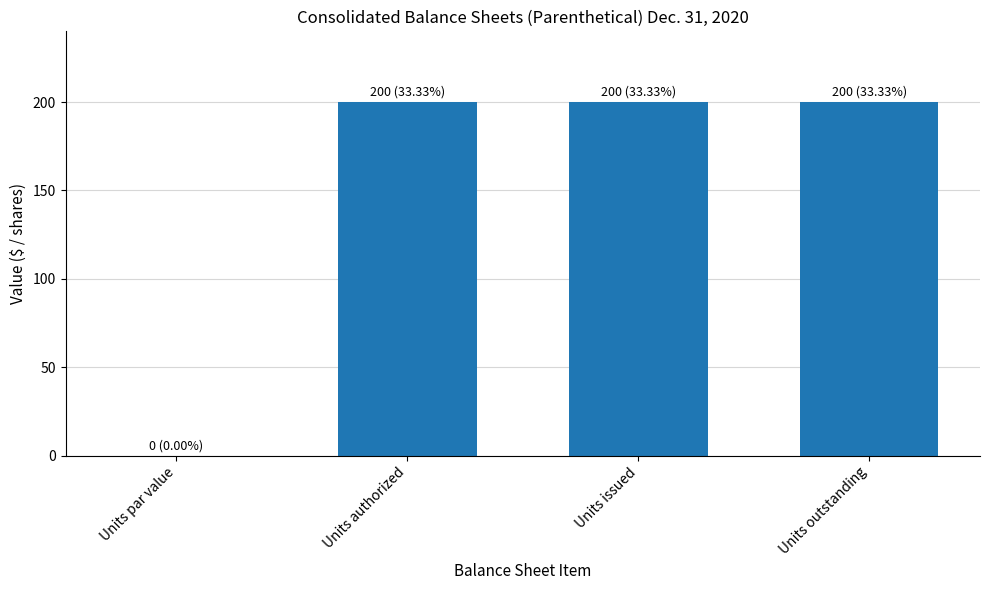

Approximately how many times larger is the value at Units issued compared to Units authorized?

1.0